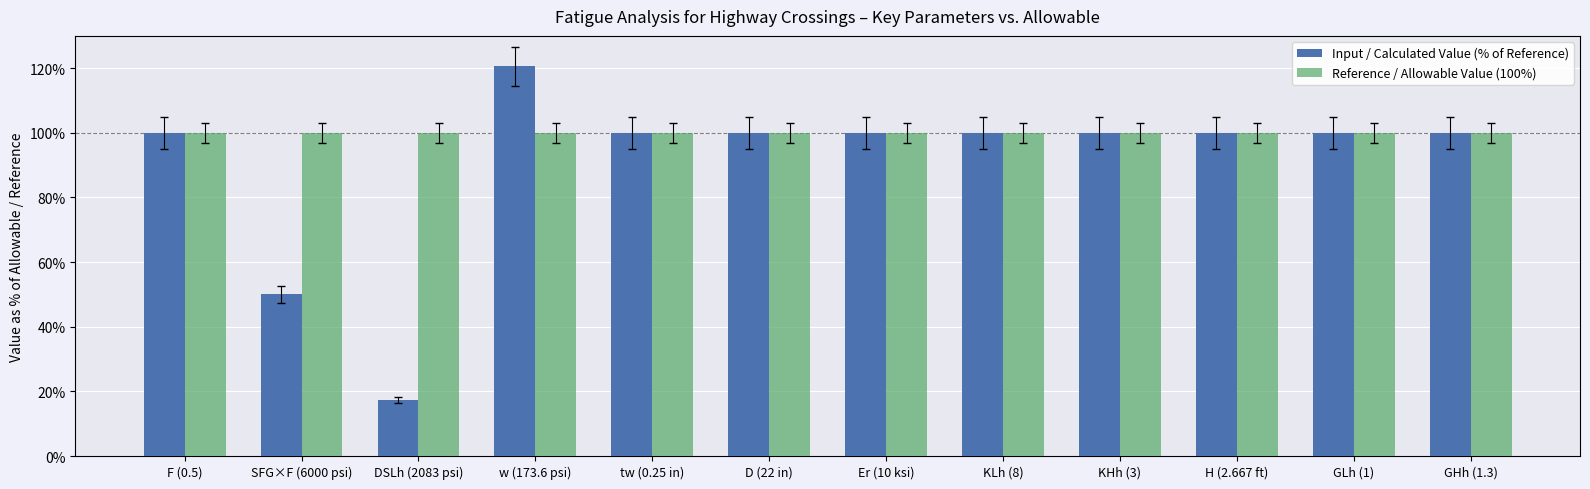

At which category is the sum across all series the highest?

w (173.6 psi)